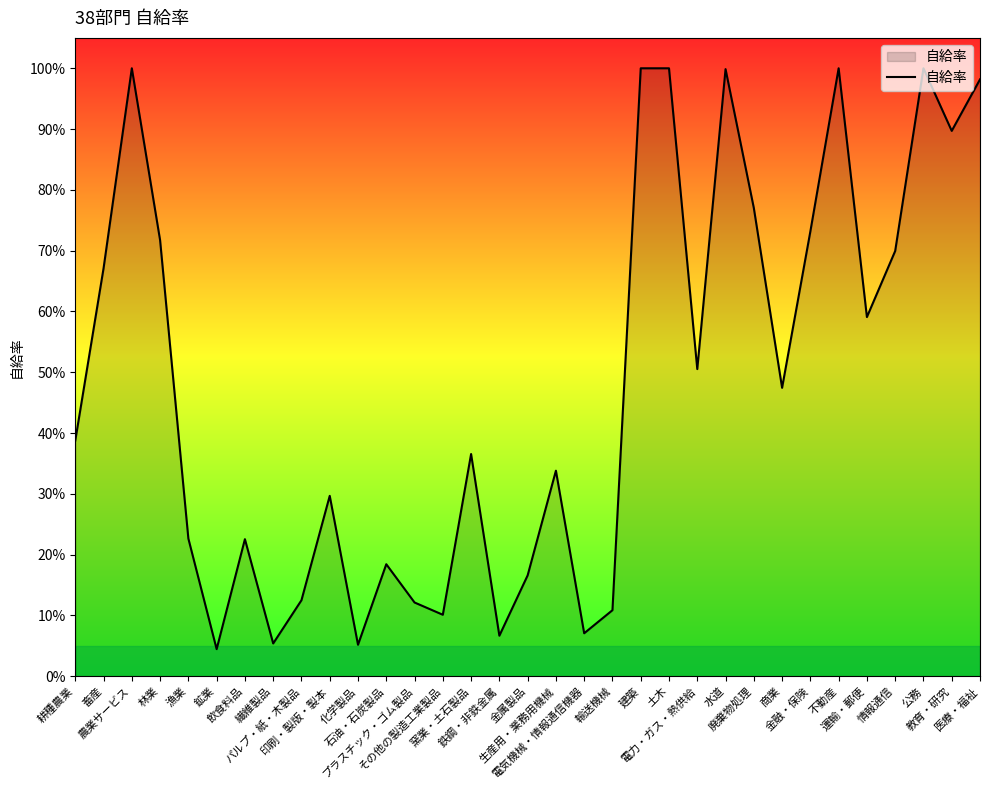

Does the chart display data point markers on the line(s)?

No